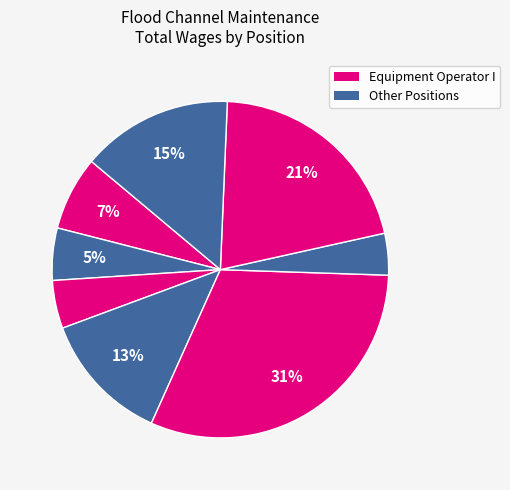

How many slices are in this pie chart?

8